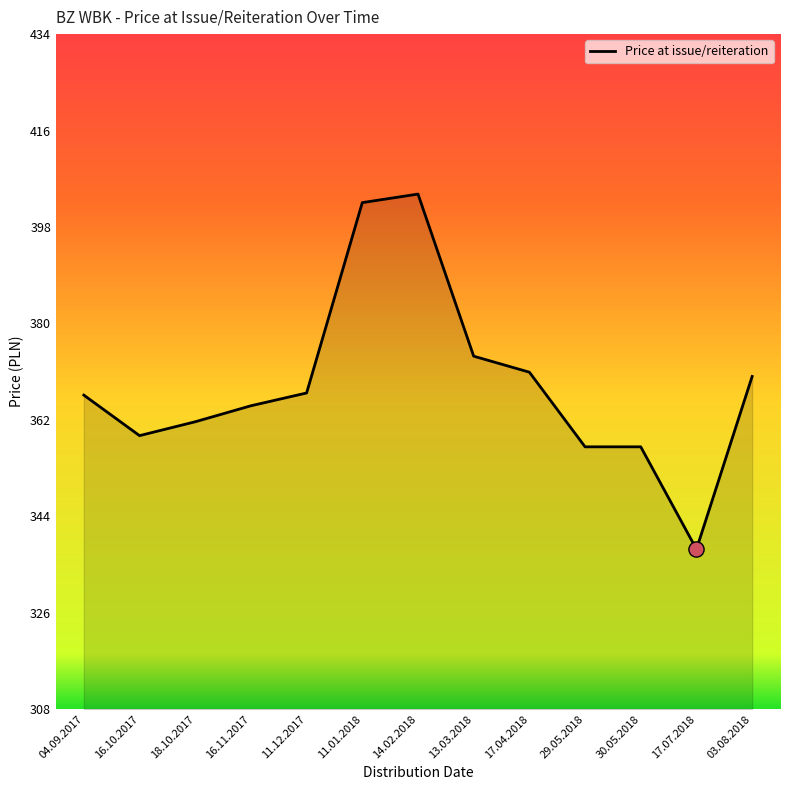

Between 11.01.2018 and 18.10.2017, which is larger?

11.01.2018